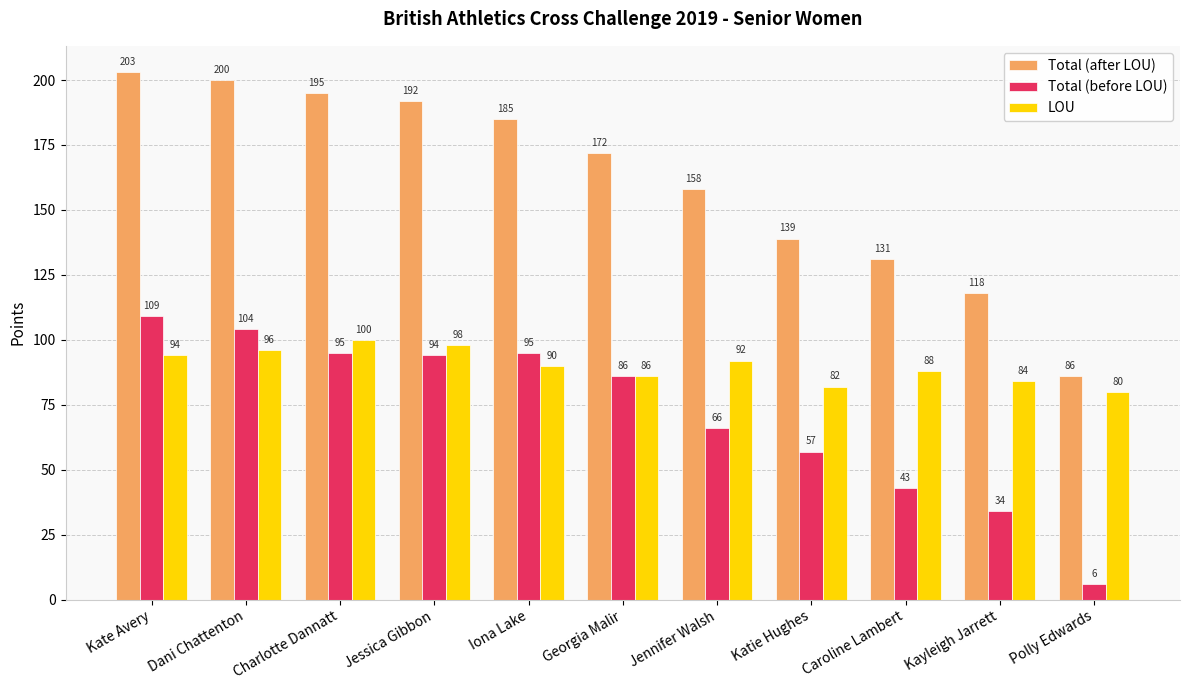

Read the LOU value at Iona Lake, to the nearest 10.

90